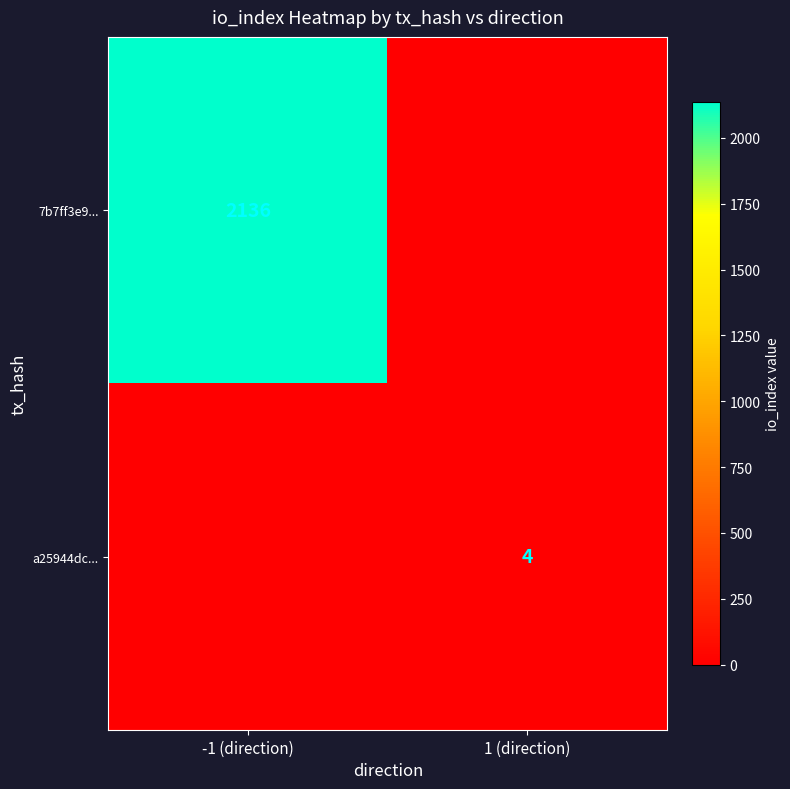

What is the total value across all series at 1 (direction)?

4